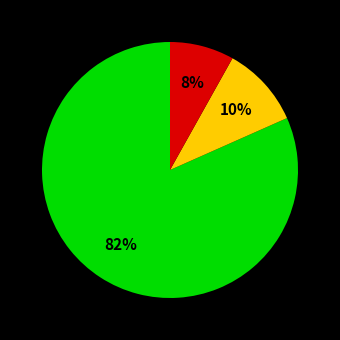

Is there any slice that represents more than half of the pie?

Yes